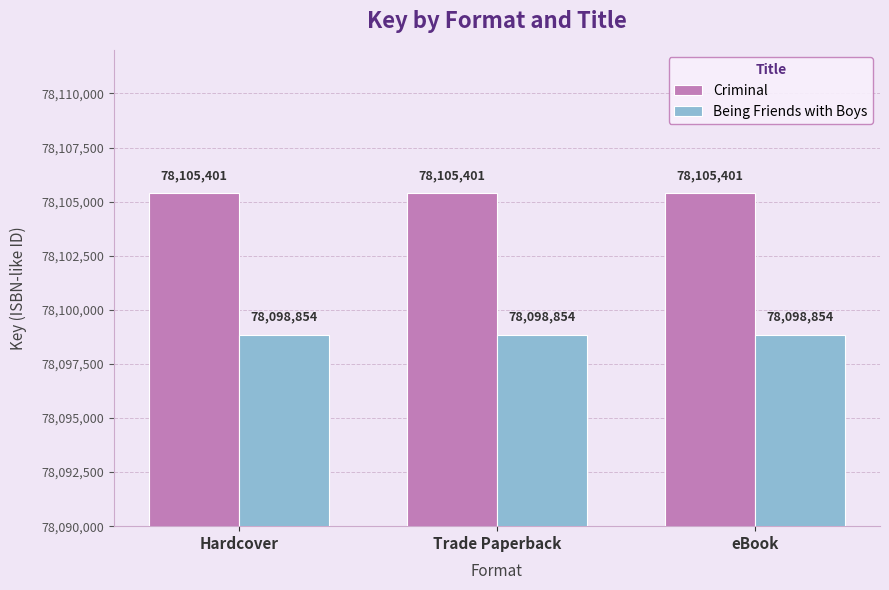

List the series in order of their overall mean, highest first.

Criminal, Being Friends with Boys